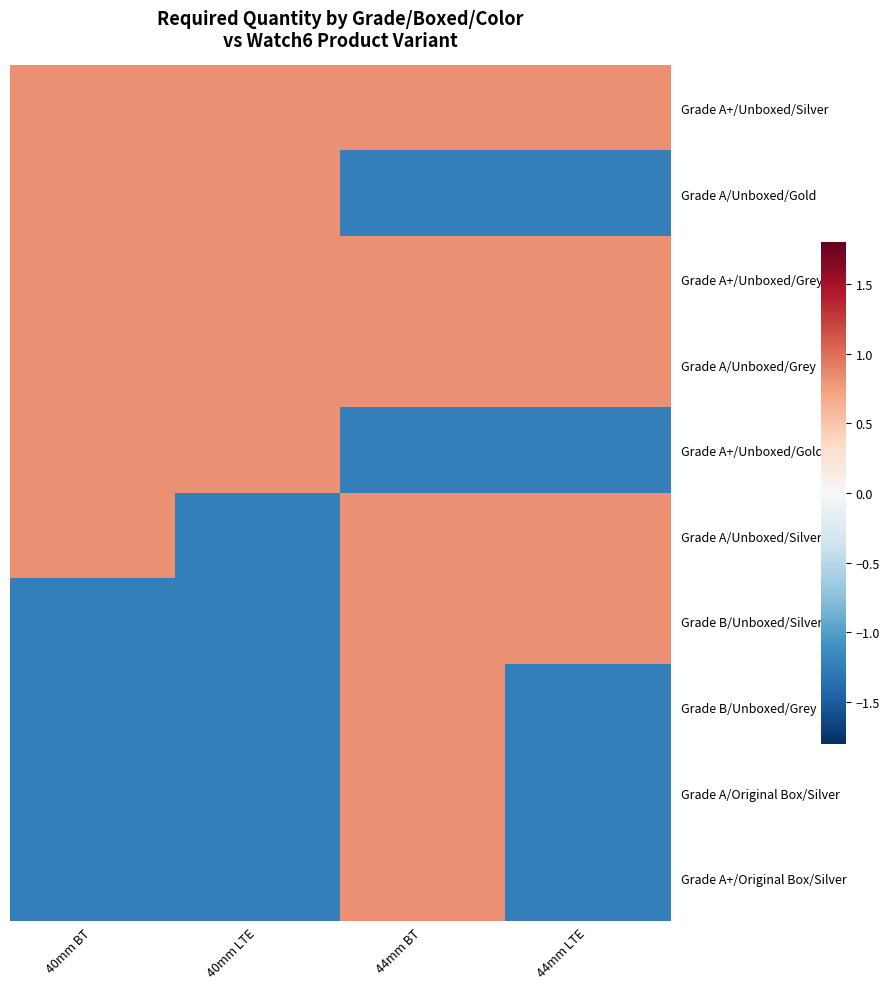

Reading left to right, what are all the values shown in this chart?

Grade A+/Unboxed/Silver: 40mm BT=0.8	40mm LTE=0.8	44mm BT=0.8	44mm LTE=0.8
Grade A/Unboxed/Gold: 40mm BT=0.8	40mm LTE=0.8	44mm BT=-1.2	44mm LTE=-1.2
Grade A+/Unboxed/Grey: 40mm BT=0.8	40mm LTE=0.8	44mm BT=0.8	44mm LTE=0.8
Grade A/Unboxed/Grey: 40mm BT=0.8	40mm LTE=0.8	44mm BT=0.8	44mm LTE=0.8
Grade A+/Unboxed/Gold: 40mm BT=0.8	40mm LTE=0.8	44mm BT=-1.2	44mm LTE=-1.2
Grade A/Unboxed/Silver: 40mm BT=0.8	40mm LTE=-1.2	44mm BT=0.8	44mm LTE=0.8
Grade B/Unboxed/Silver: 40mm BT=-1.2	40mm LTE=-1.2	44mm BT=0.8	44mm LTE=0.8
Grade B/Unboxed/Grey: 40mm BT=-1.2	40mm LTE=-1.2	44mm BT=0.8	44mm LTE=-1.2
Grade A/Original Box/Silver: 40mm BT=-1.2	40mm LTE=-1.2	44mm BT=0.8	44mm LTE=-1.2
Grade A+/Original Box/Silver: 40mm BT=-1.2	40mm LTE=-1.2	44mm BT=0.8	44mm LTE=-1.2